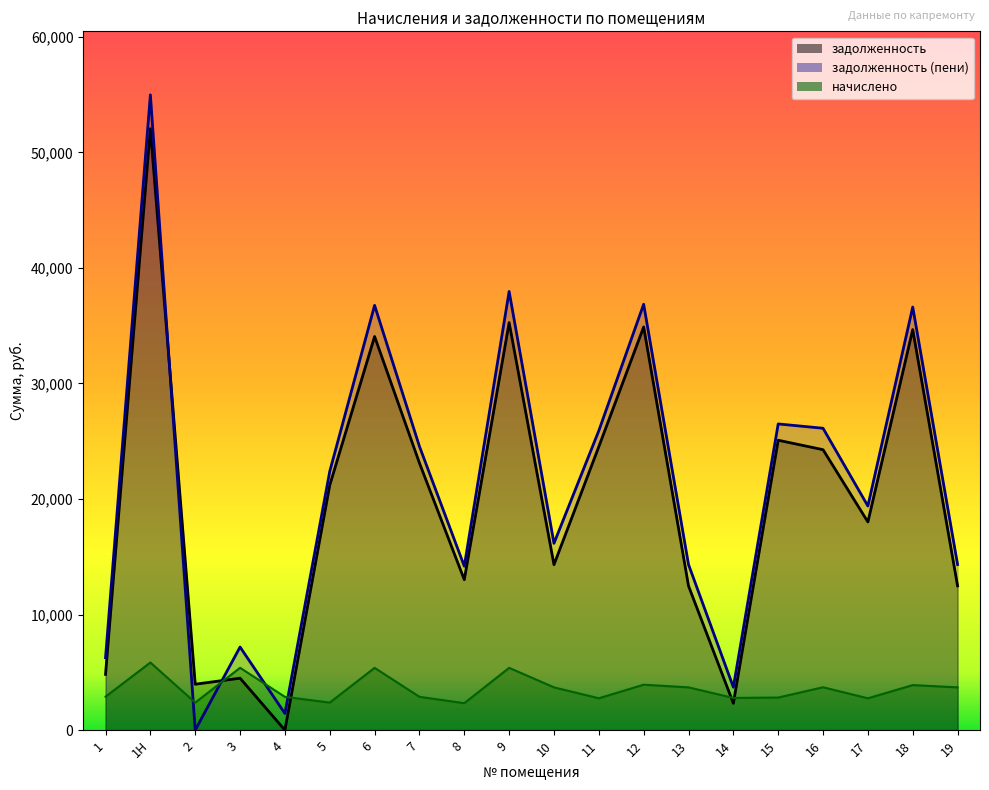

What is the maximum value shown in the chart?

54972.0